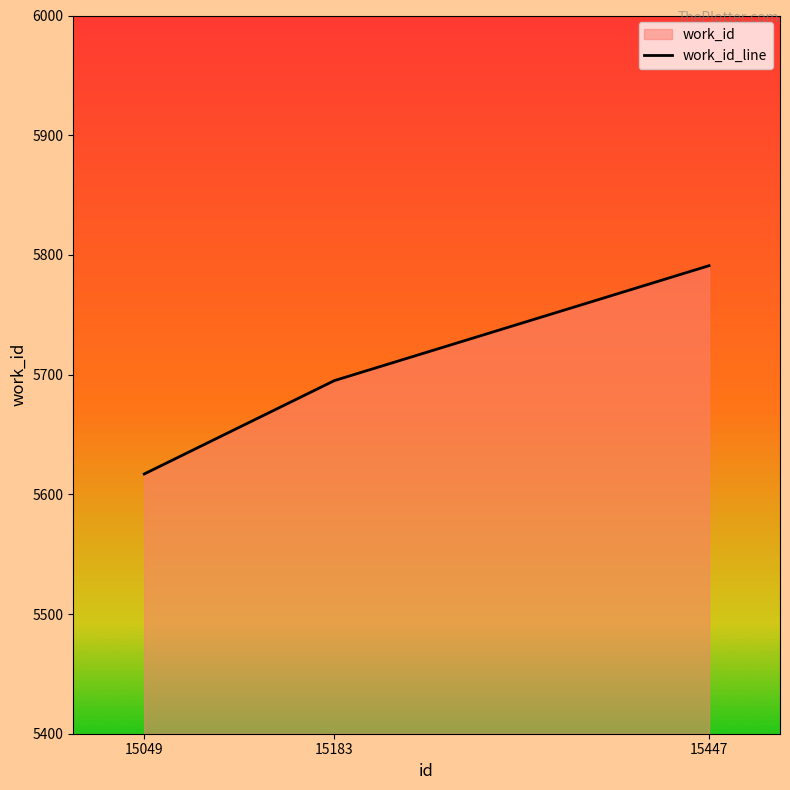

Does the chart display data point markers on the line(s)?

No